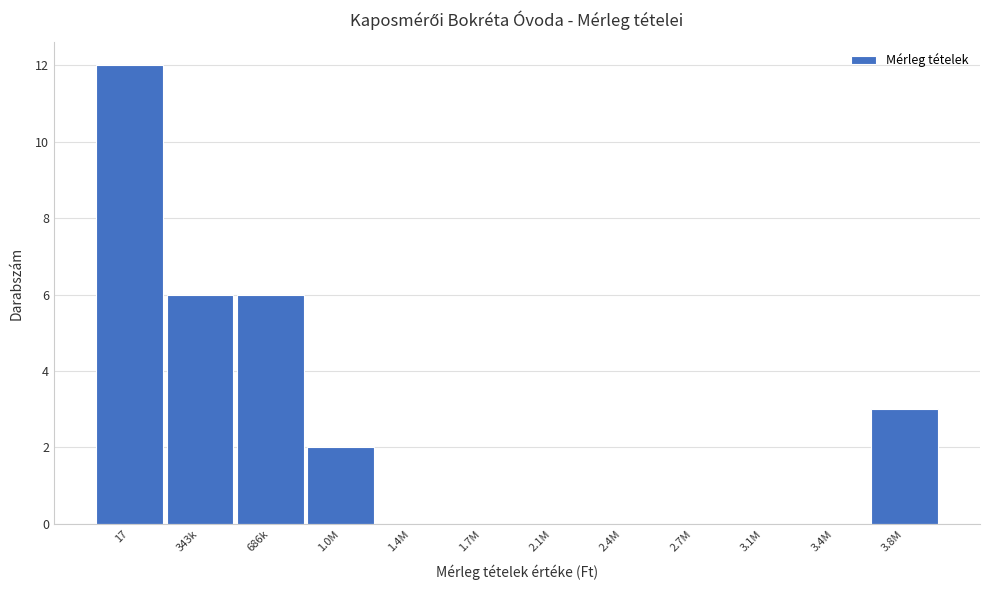

Reading left to right, transcribe all the data shown in this chart.

17=12	343k=6	686k=6	1.0M=2	1.4M=0	1.7M=0	2.1M=0	2.4M=0	2.7M=0	3.1M=0	3.4M=0	3.8M=3